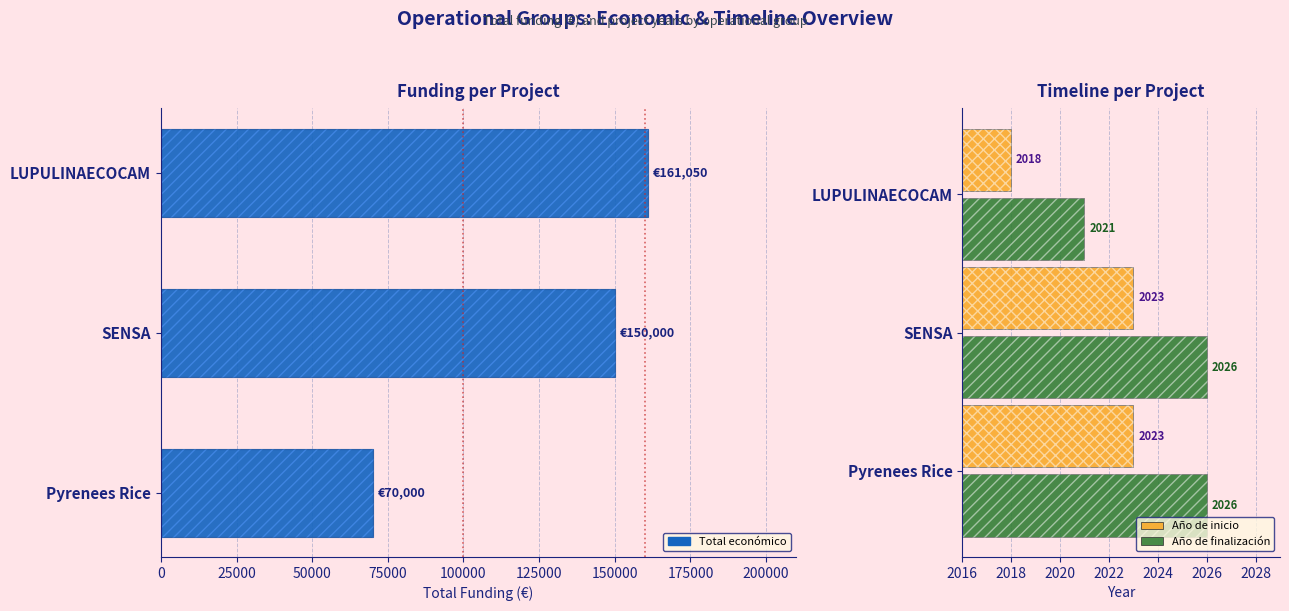

Reading left to right, transcribe all the data shown in this chart.

Total económico: 161050	150000	70000
Año de inicio: 2018	2023	2023
Año de finalización: 2021	2026	2026